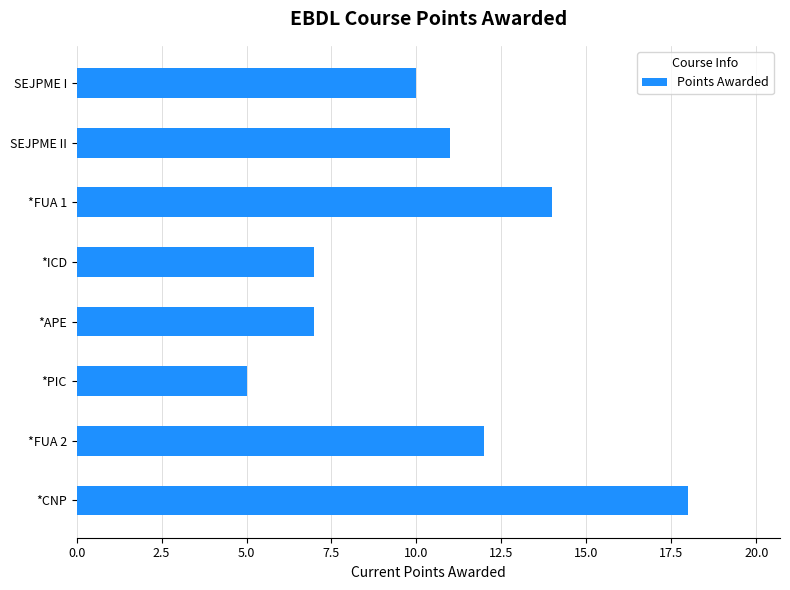

What position from the bottom is *PIC?

3